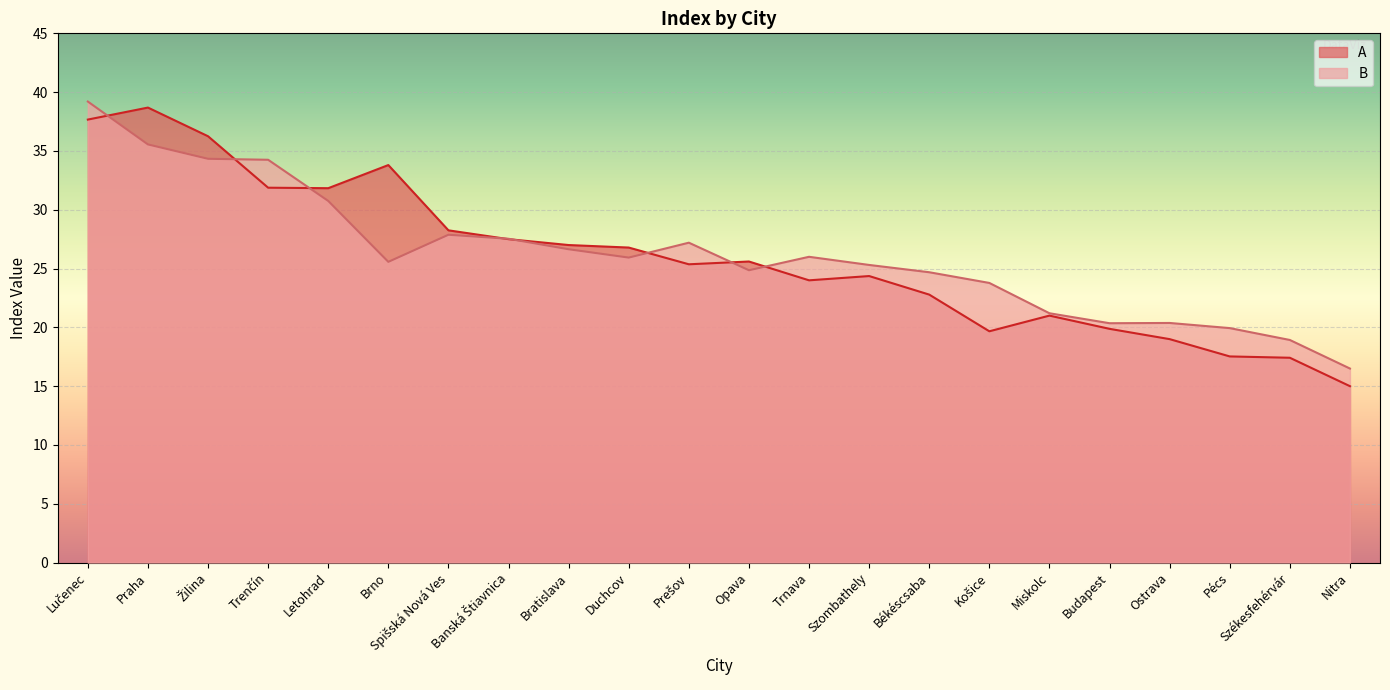

List the labels in order of A value, smallest first.

Nitra, Székesfehérvár, Pécs, Ostrava, Košice, Budapest, Miskolc, Békéscsaba, Trnava, Szombathely, Prešov, Opava, Duchcov, Bratislava, Banská Štiavnica, Spišská Nová Ves, Letohrad, Trenčín, Brno, Žilina, Lučenec, Praha